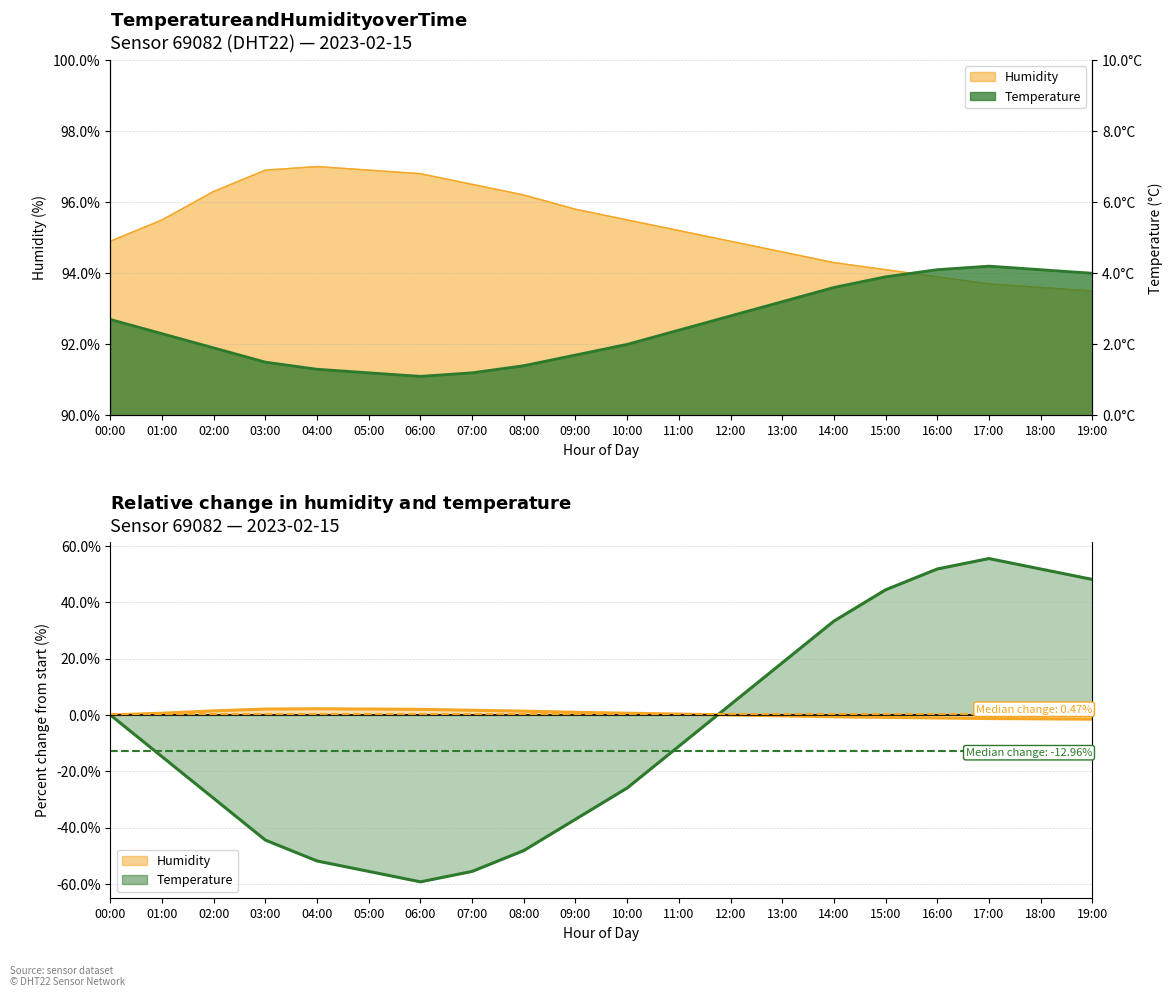

What is the smallest value displayed?

-59.3